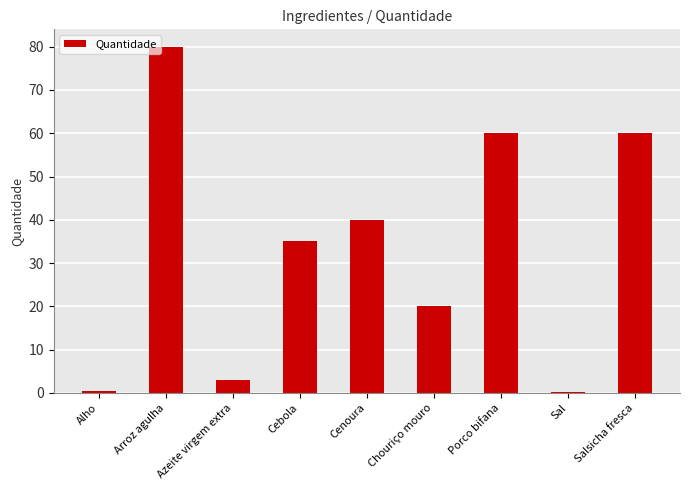

Read the value at Alho.

0.5